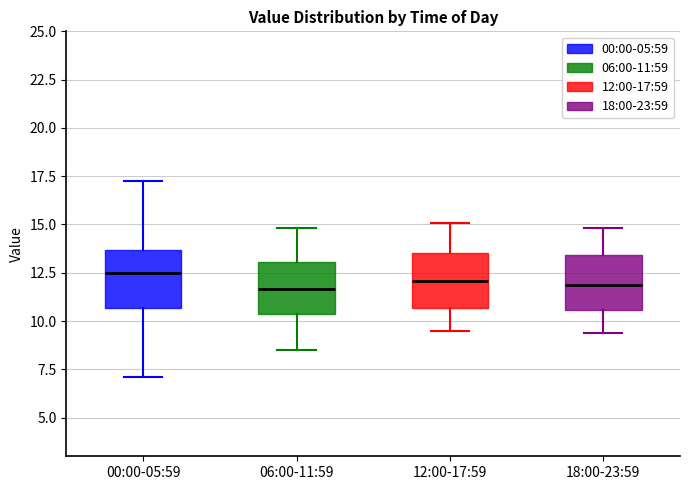

Reading left to right, transcribe this box plot: for each box, give where its median line is, the range the box spans, and where its two whiskers end, as read against the y-axis. The values are not printed on the chart, so give them approximately, as read against the axis.

00:00-05:59: median 12.5, box 10.5 to 13.5, whiskers 7.0 to 17.5
06:00-11:59: median 11.5, box 10.5 to 13.0, whiskers 8.5 to 15.0
12:00-17:59: median 12.0, box 10.5 to 13.5, whiskers 9.5 to 15.0
18:00-23:59: median 12.0, box 10.5 to 13.5, whiskers 9.5 to 15.0